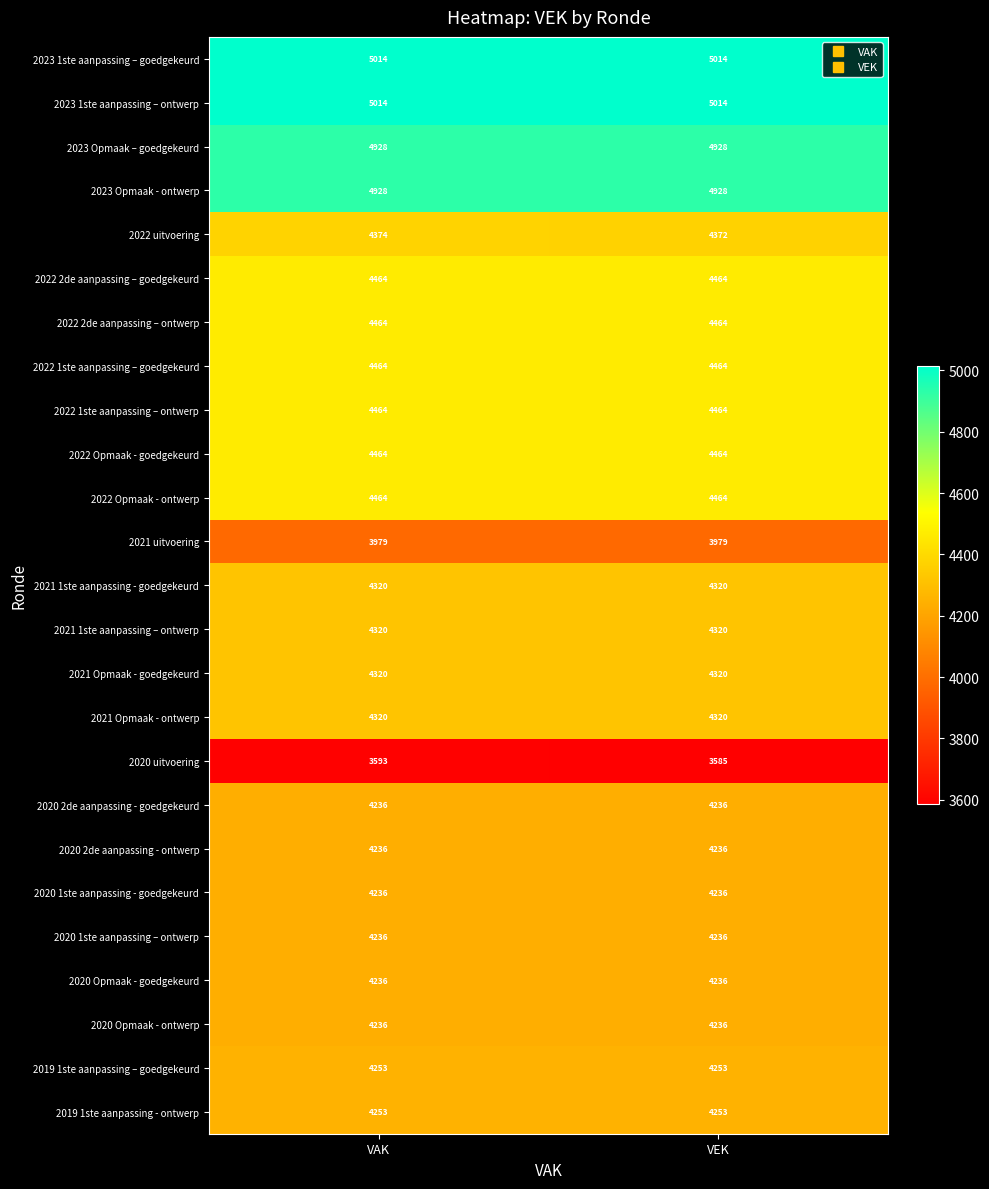

Which series has the widest spread of values?

2020 uitvoering